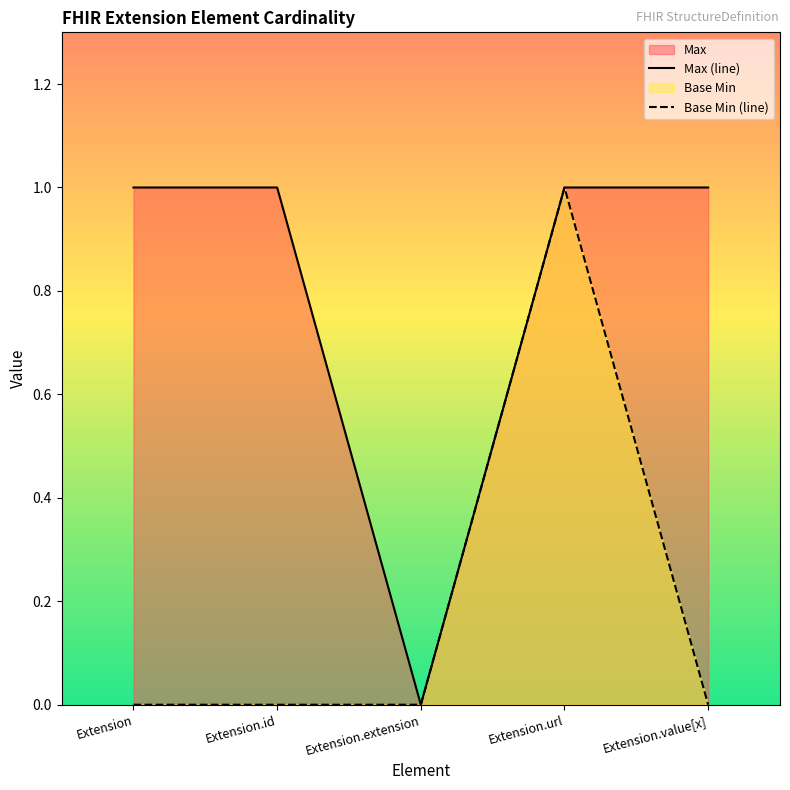

What position from the right is Extension.url?

2